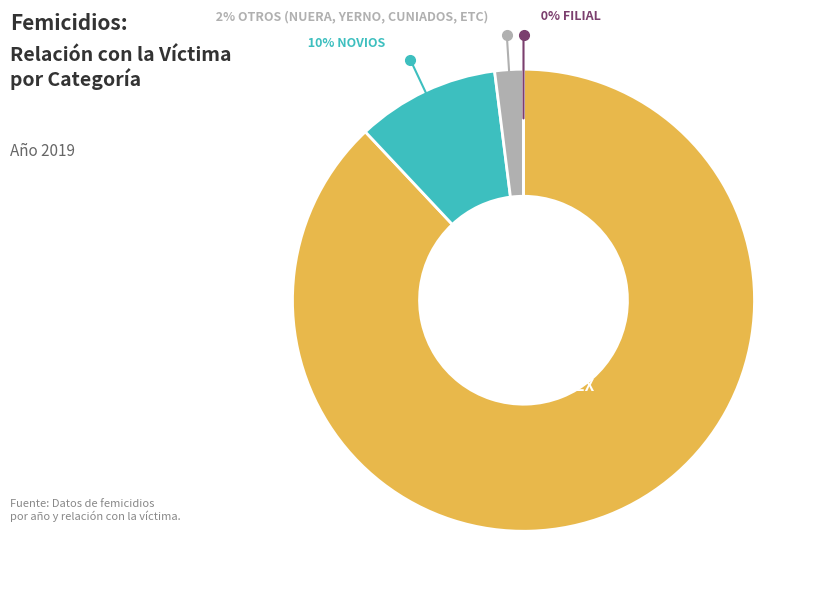

Between Novios and Otros (nuera, yerno, cuniados, etc), which is larger?

Novios